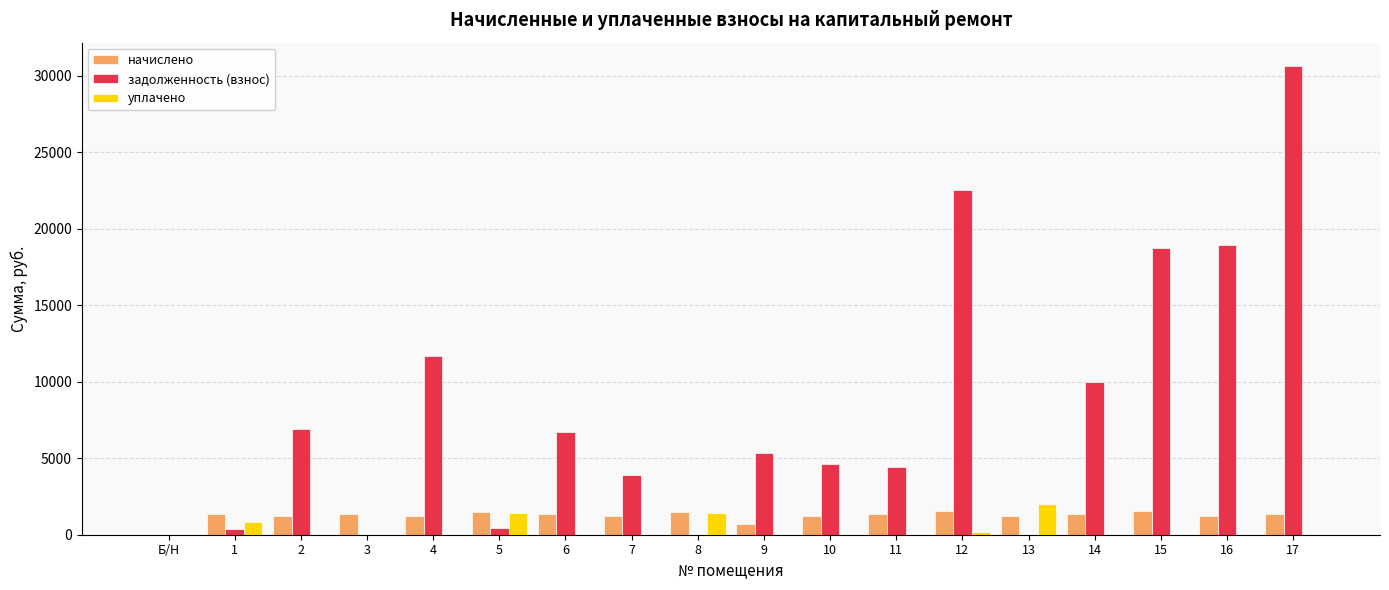

What is the difference between the задолженность (взнос) values at 16 and 8?

18919.0